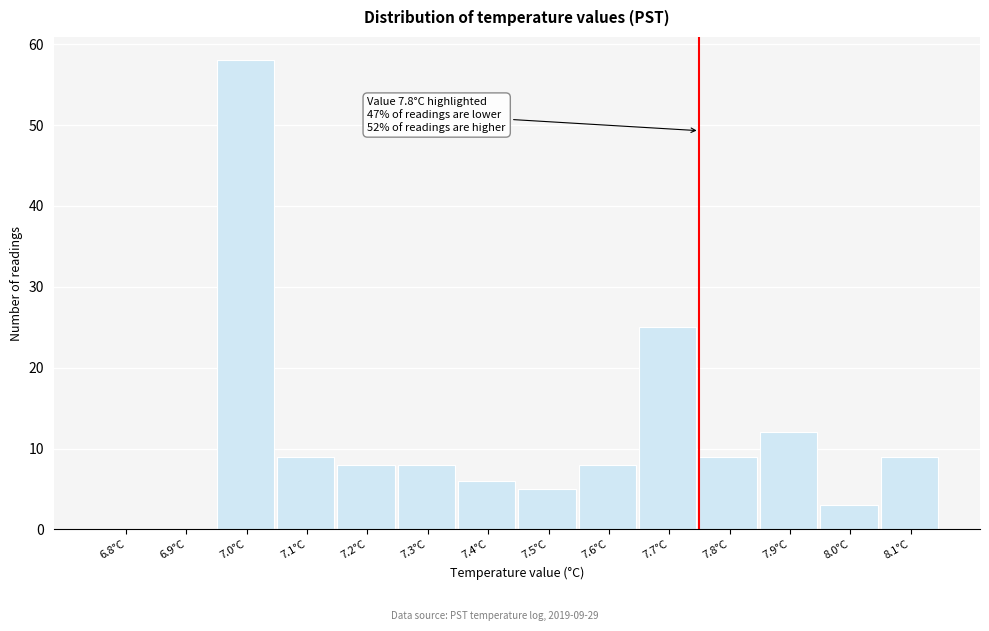

Reading left to right, transcribe all the data shown in this chart.

6.8°C=0	6.9°C=0	7.0°C=58	7.1°C=9	7.2°C=8	7.3°C=8	7.4°C=6	7.5°C=5	7.6°C=8	7.7°C=25	7.8°C=9	7.9°C=12	8.0°C=3	8.1°C=9